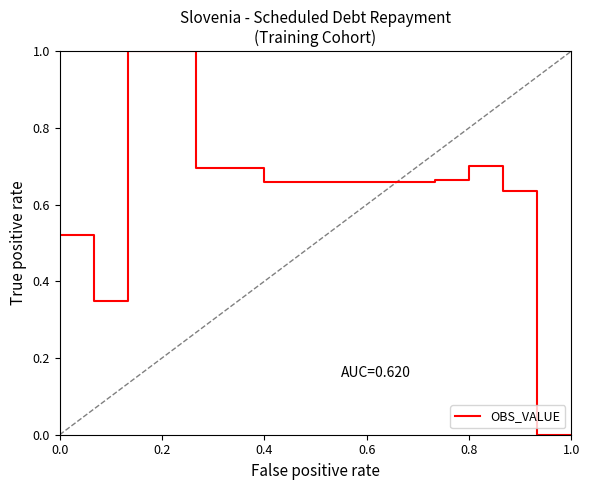

What is the maximum value shown in the chart?

1.0